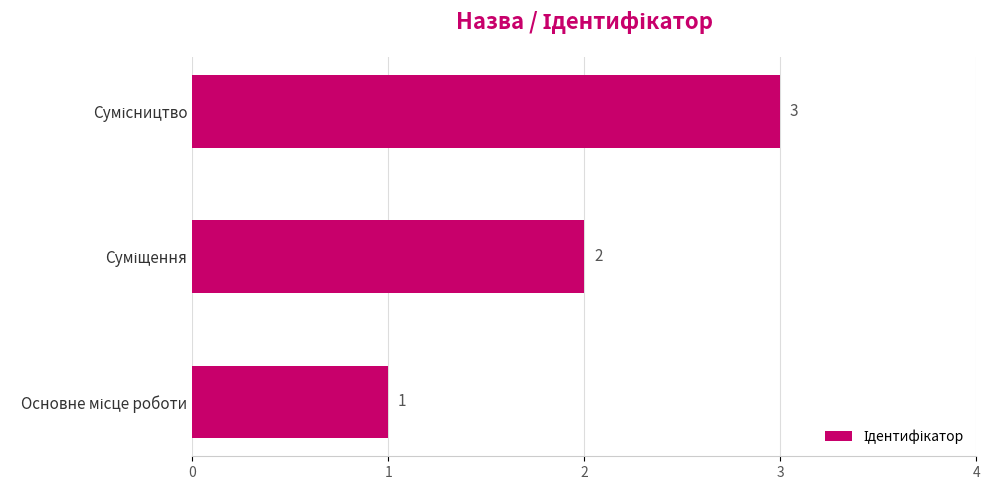

What is the maximum value shown in the chart?

3